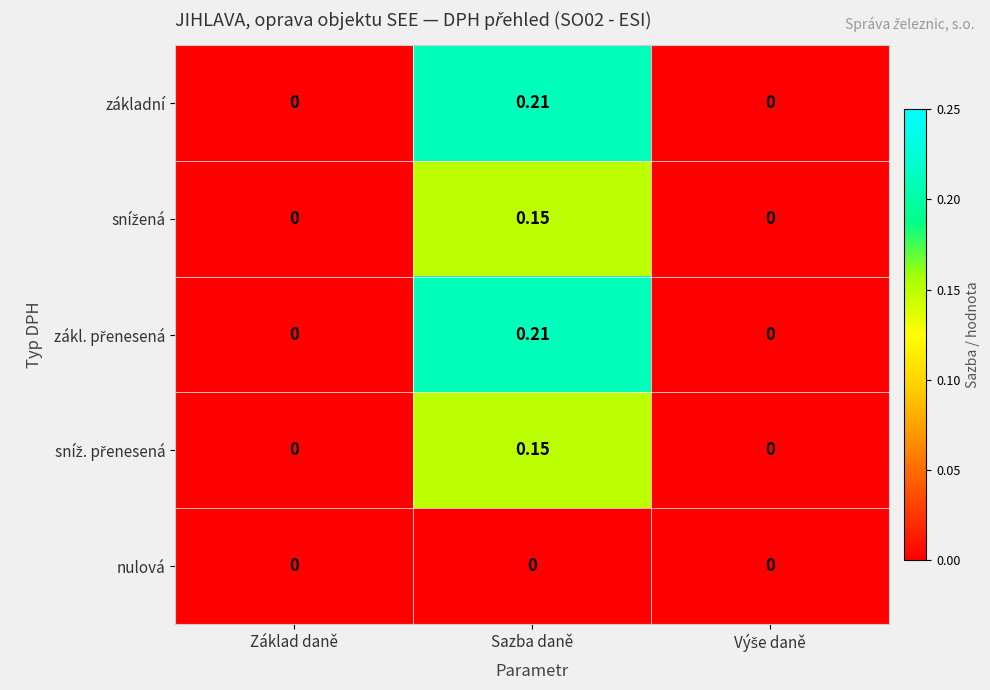

How many series are shown in this chart?

5